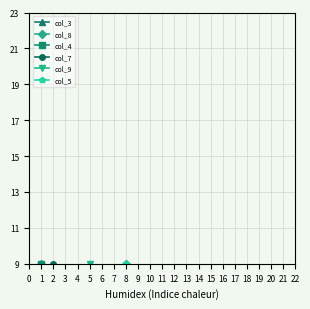

Between 5 and 8, which series saw the biggest shift?

col_9